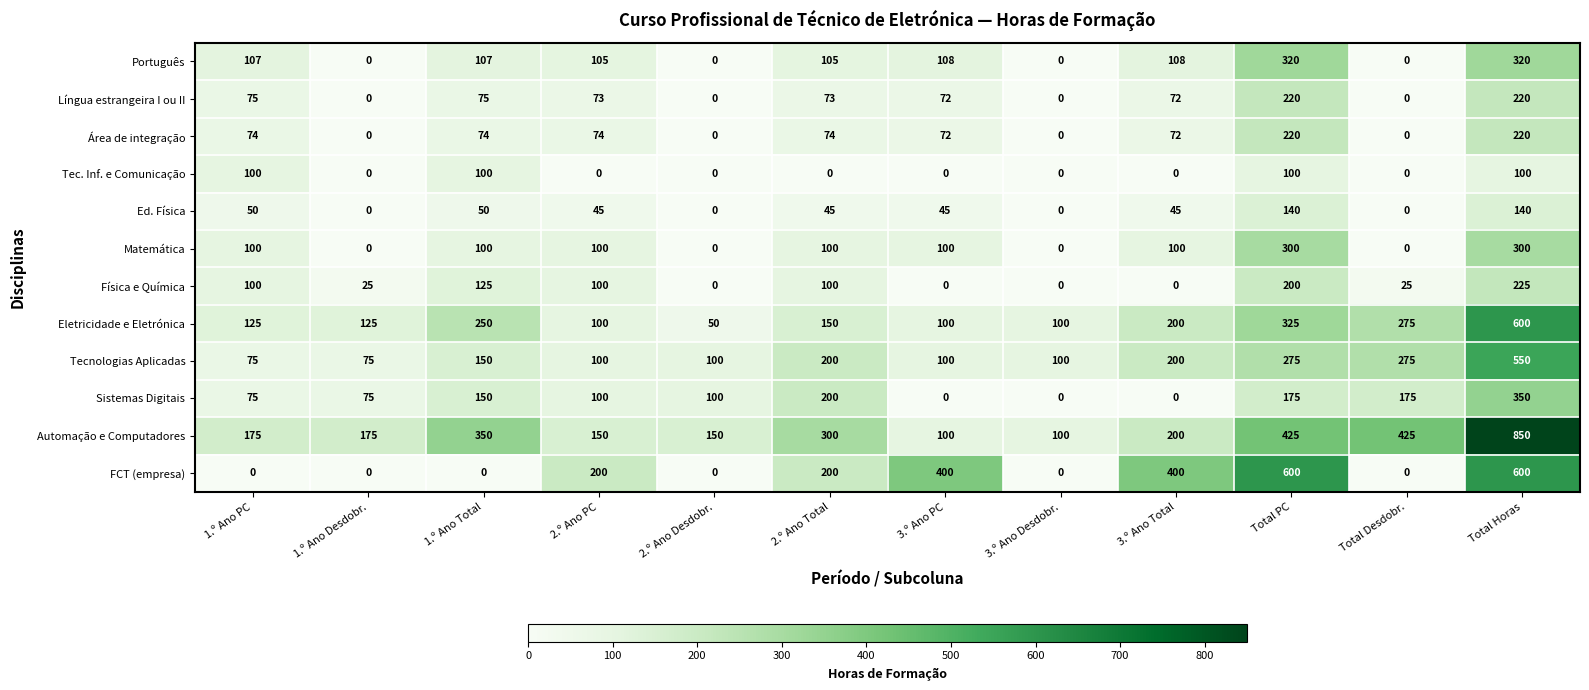

What is the total value across all series at 1.º Ano Desdobr.?

475